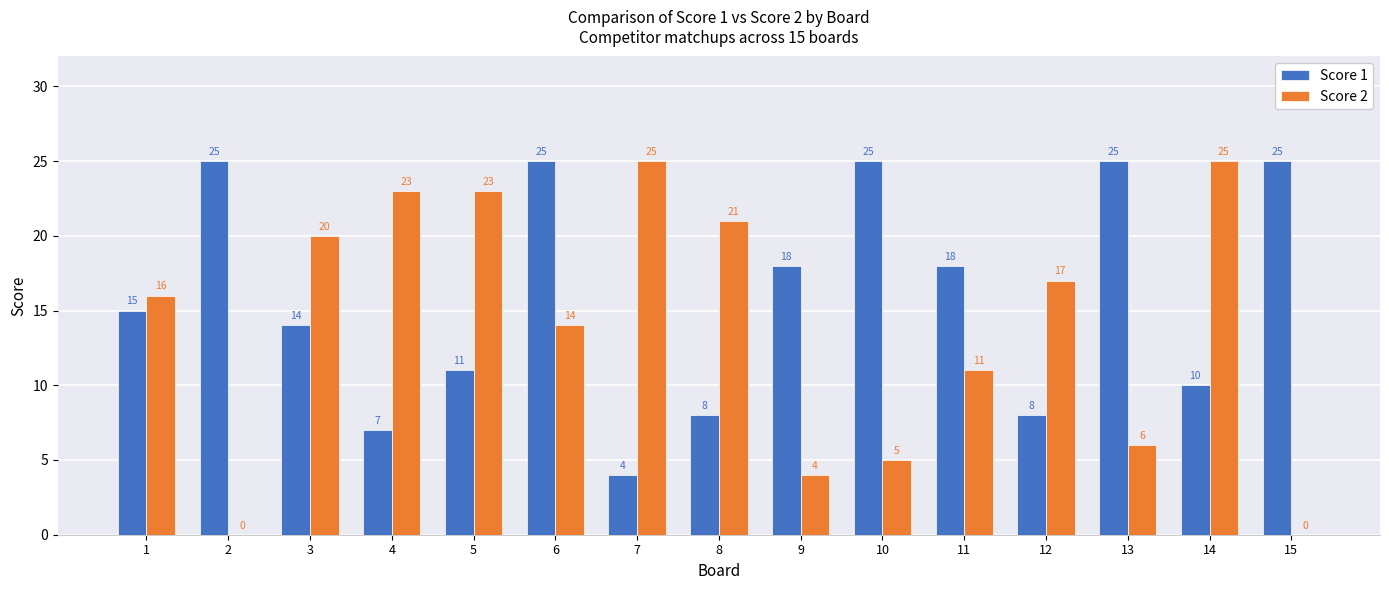

Does the chart contain stacked bars?

No